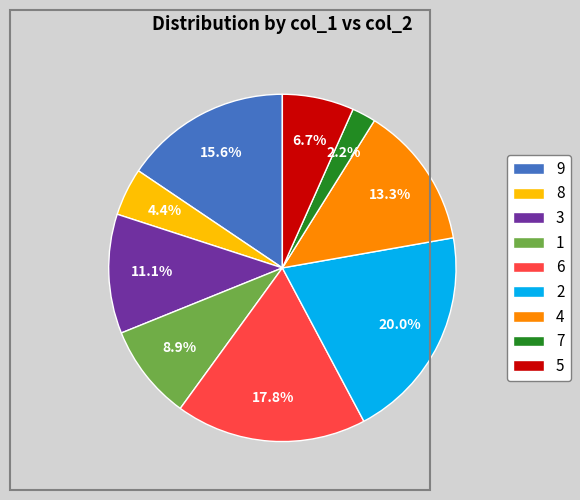

Approximately how many times larger is the value at 2 compared to 1?

2.2